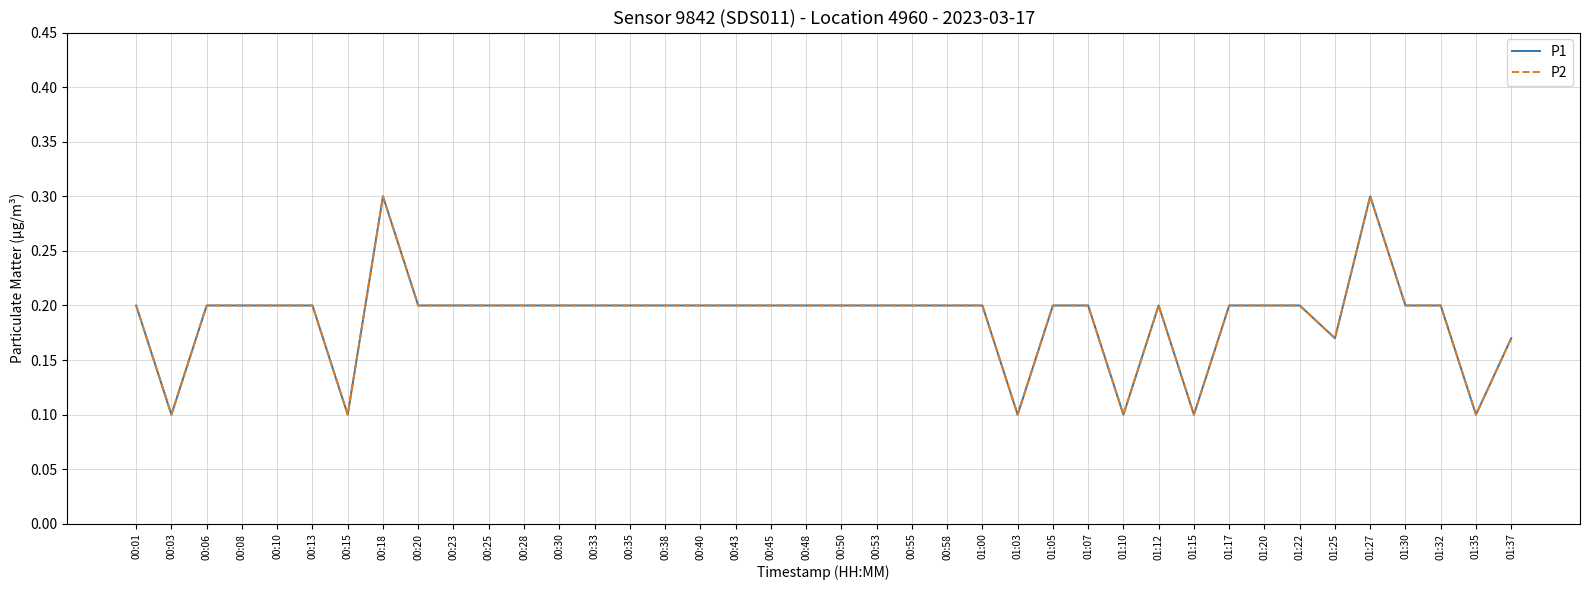

Which has a higher value, 00:25 or 00:33?

00:25